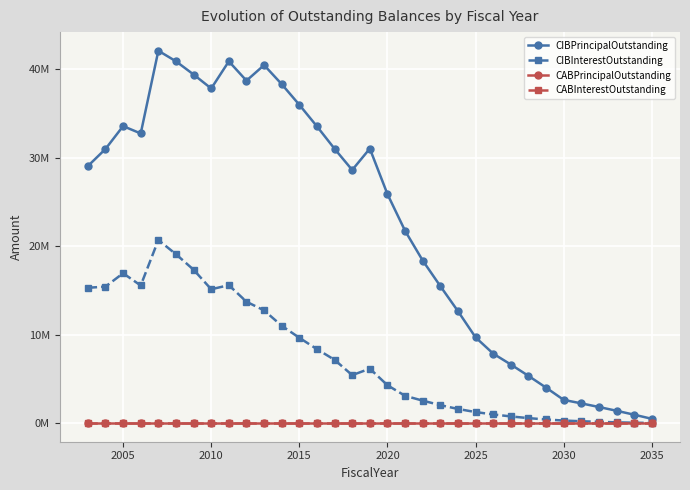

Is this an area chart (filled region under the line)?

No